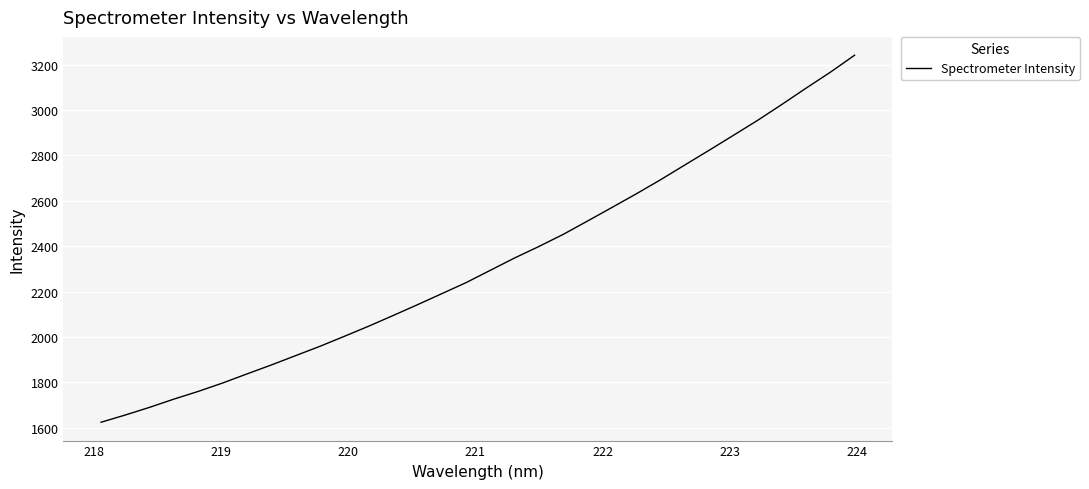

What is the smallest value displayed?

1624.4